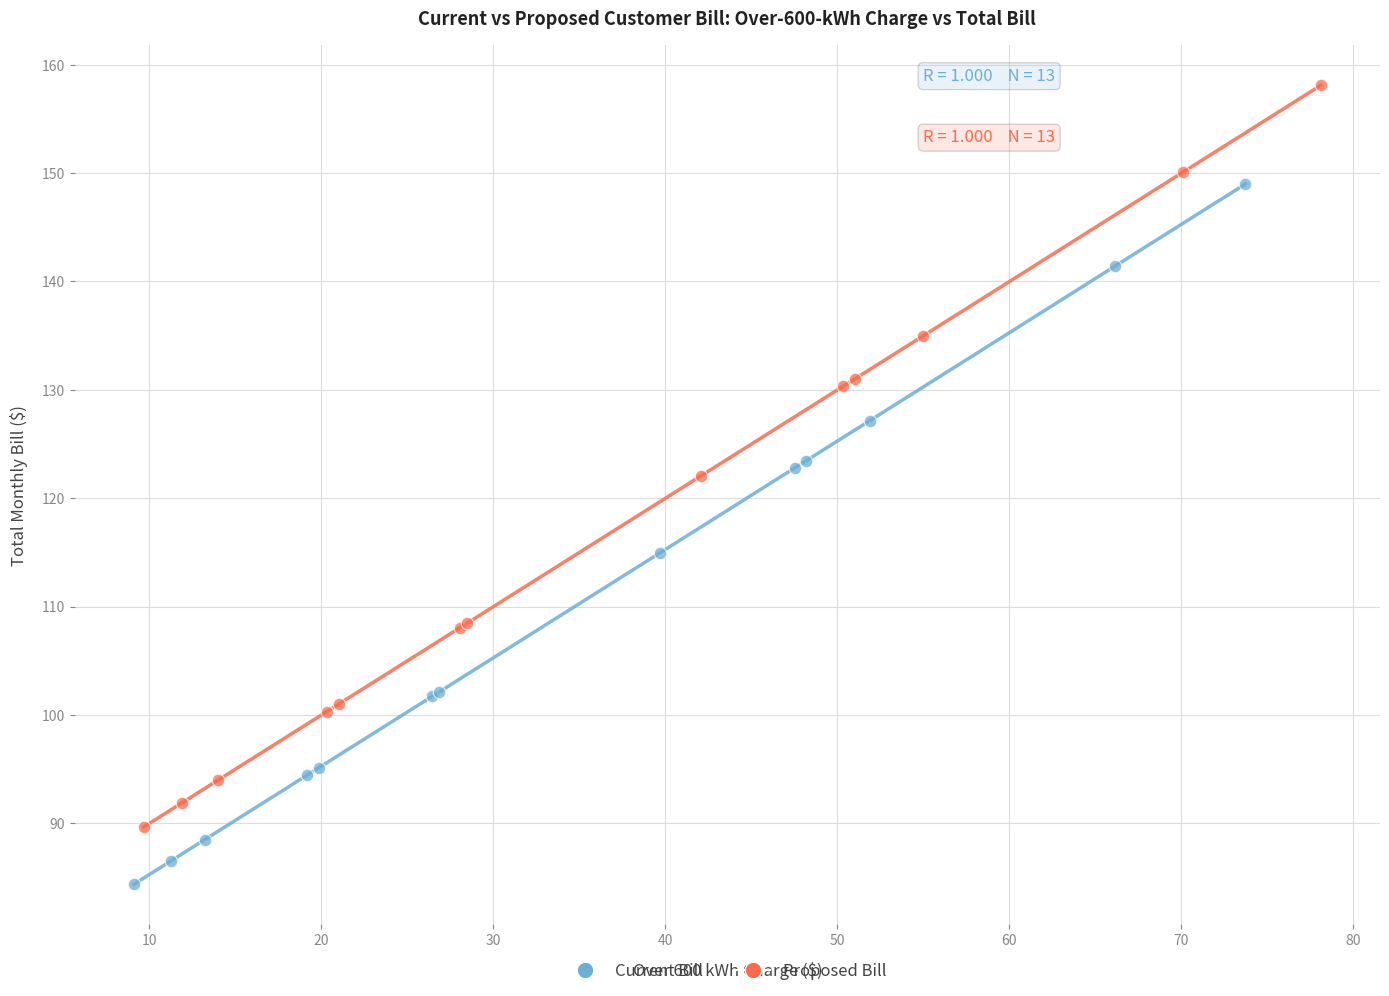

Which series contains the lowest Y value?

Current Bill